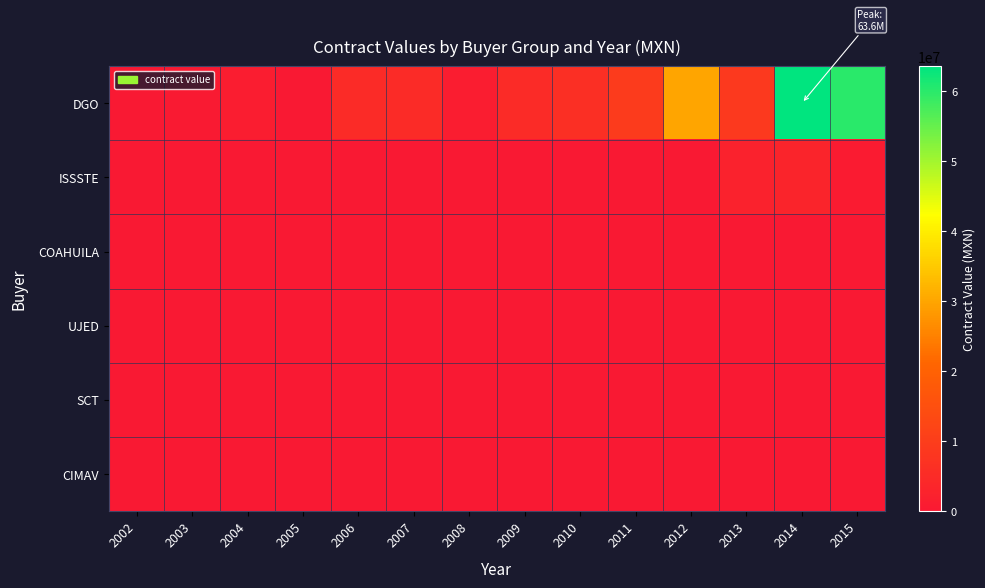

Between 2005 and 2009, which is larger?

2009